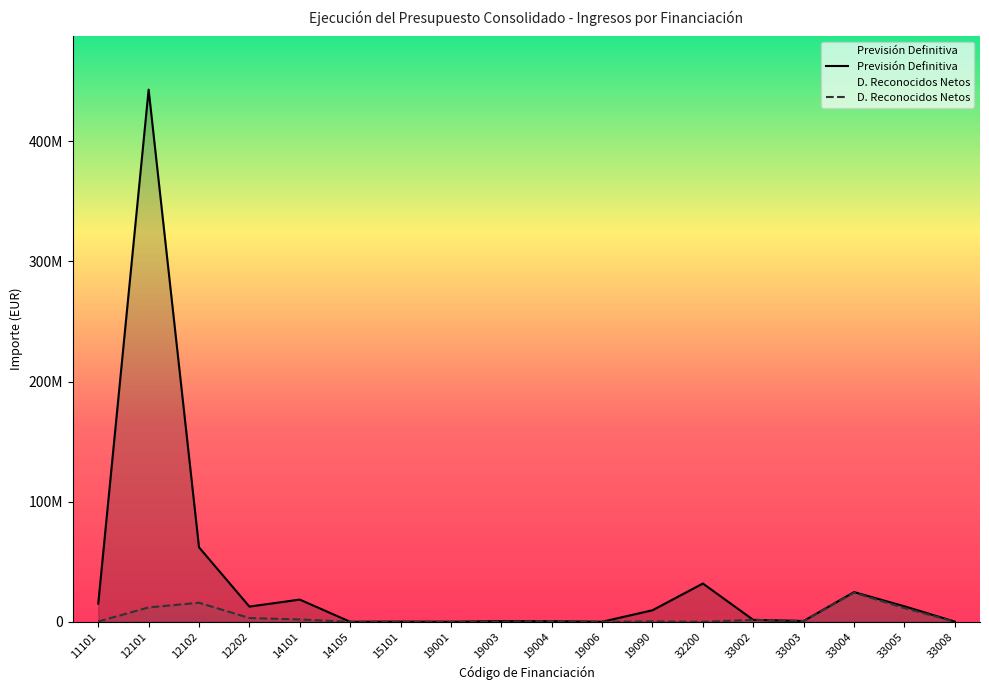

List the labels in order of Previsión Definitiva value, largest first.

12101, 12102, 32200, 33004, 14101, 11101, 33005, 12202, 19090, 33002, 33003, 19003, 19004, 33008, 15101, 19001, 19006, 14105